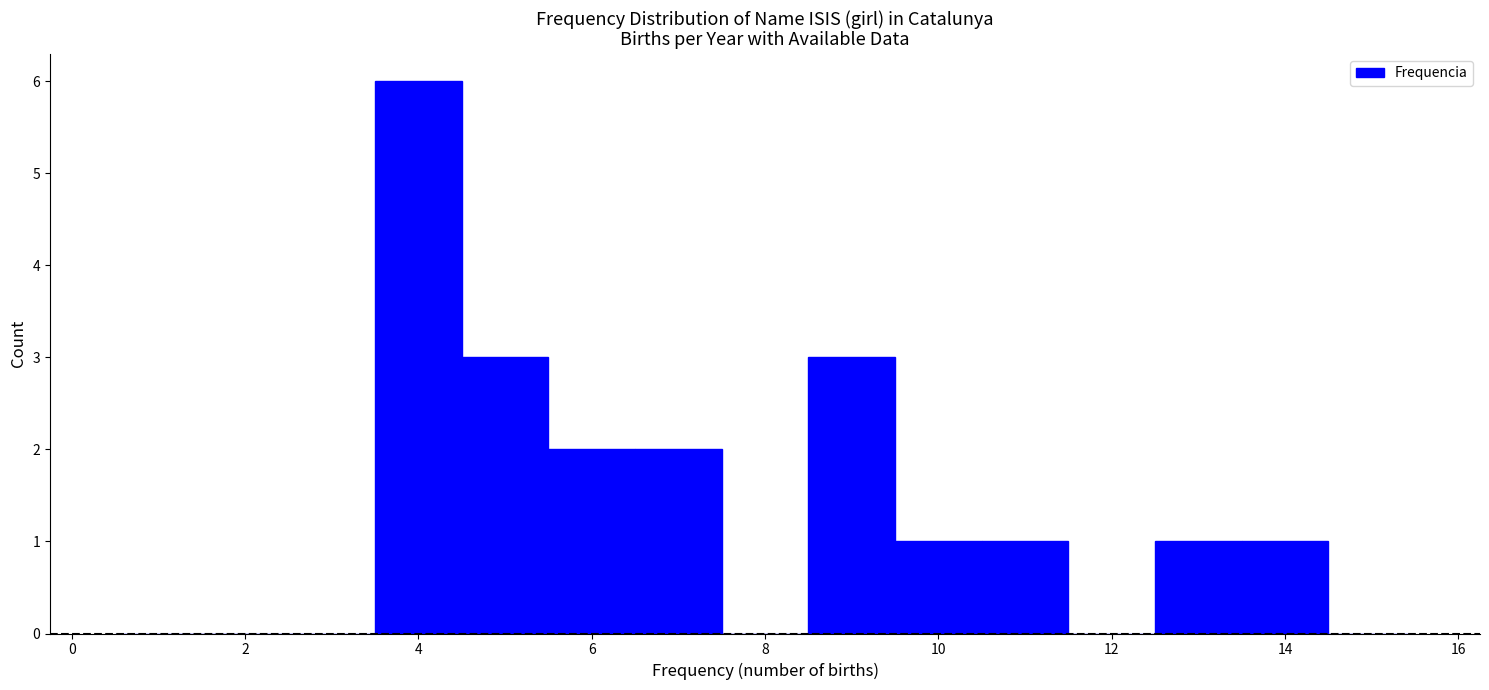

Over which range of the x-axis is the bar tallest?

3.5 to 4.5